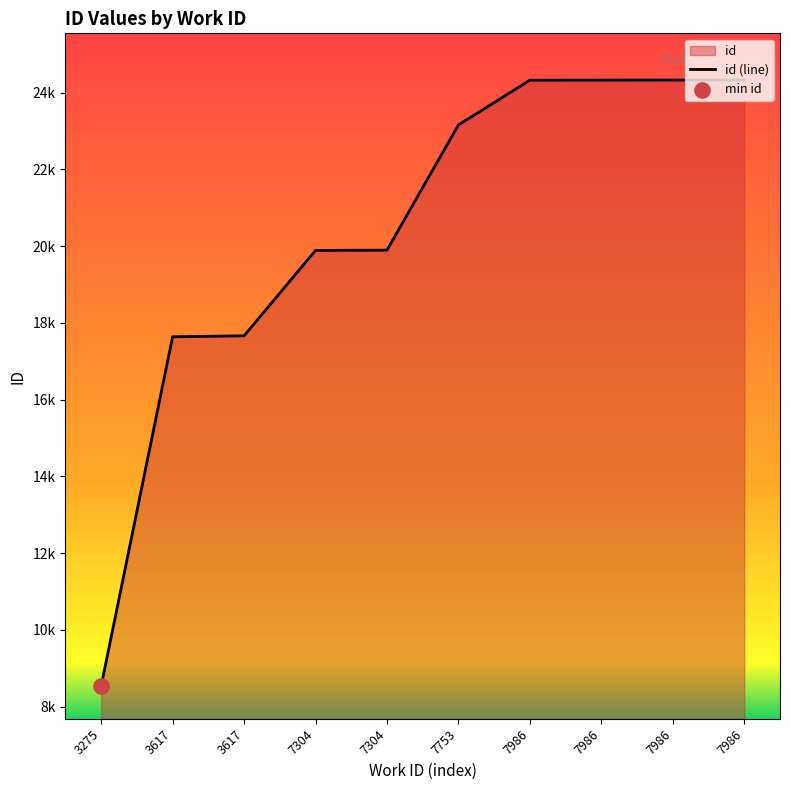

Between 7986 and 7986, which is larger?

7986